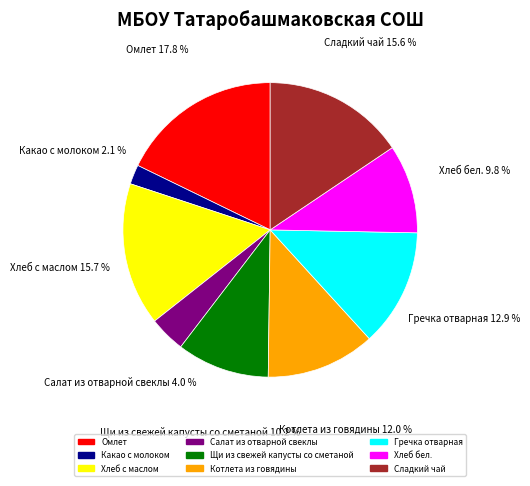

Which category has the biggest portion of the pie?

Омлет